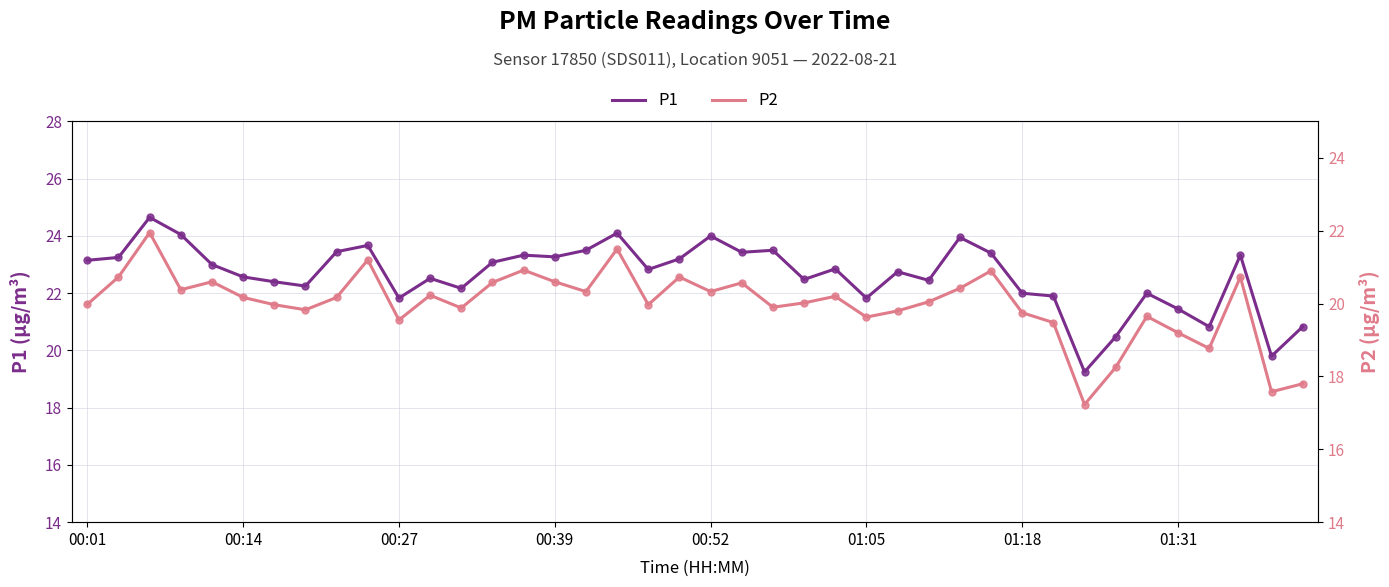

The P1 series shows 29.0 at 01:18. True or false?

False